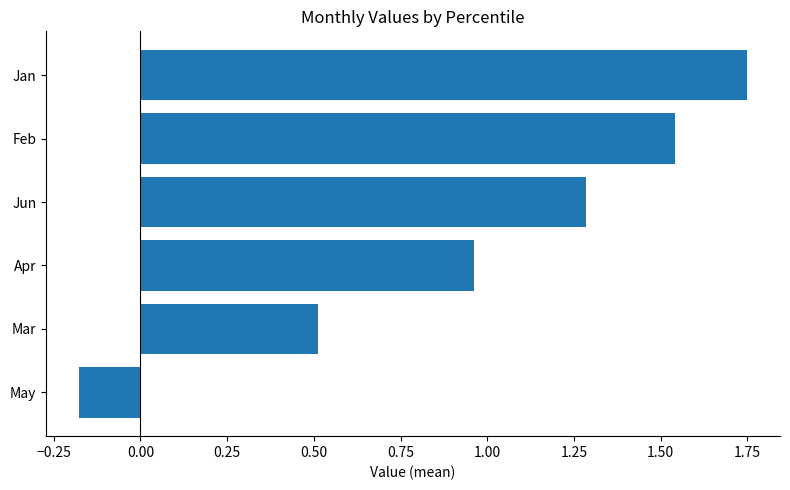

Does the chart contain stacked bars?

No